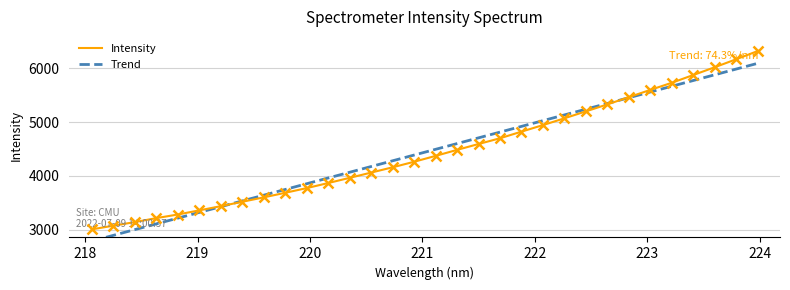

What is the maximum value shown in the chart?

6318.4